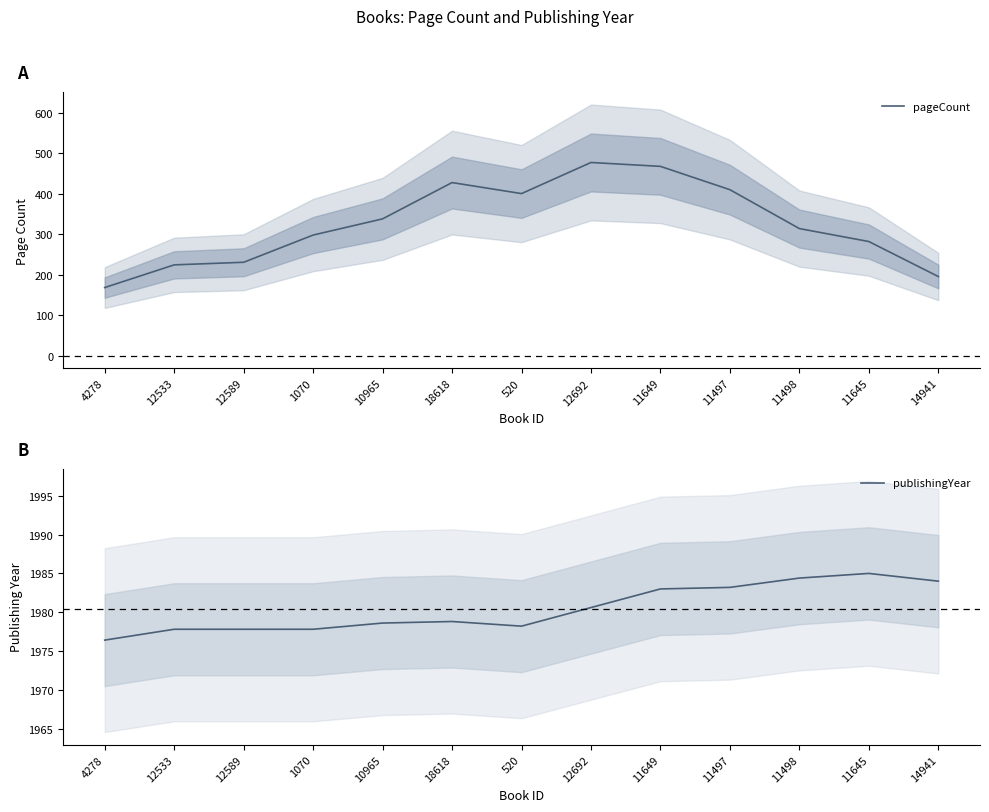

Reading left to right, list all the values displayed in this chart.

pageCount: 168.0	224.0	230.4	297.6	337.6	427.2	400.0	476.8	467.2	409.6	313.6	281.6	195.2
publishingYear: 1976.4	1977.8	1977.8	1977.8	1978.6	1978.8	1978.2	1980.6	1983.0	1983.2	1984.4	1985.0	1984.0